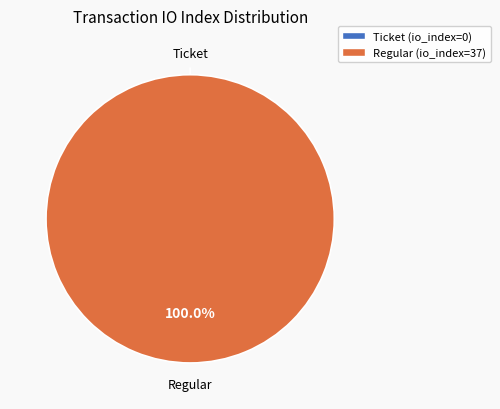

To the nearest percent, what is the difference between the largest and smallest slice percentages?

100%